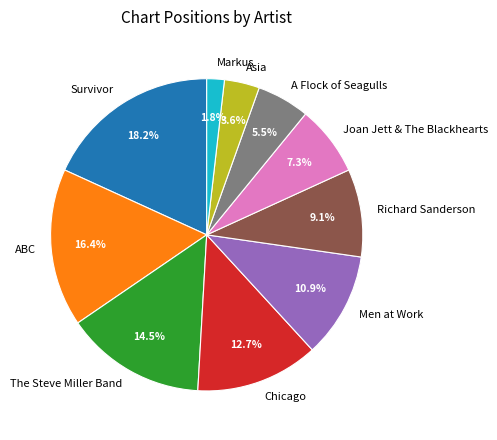

Which has a higher value, Men at Work or Joan Jett & The Blackhearts?

Men at Work